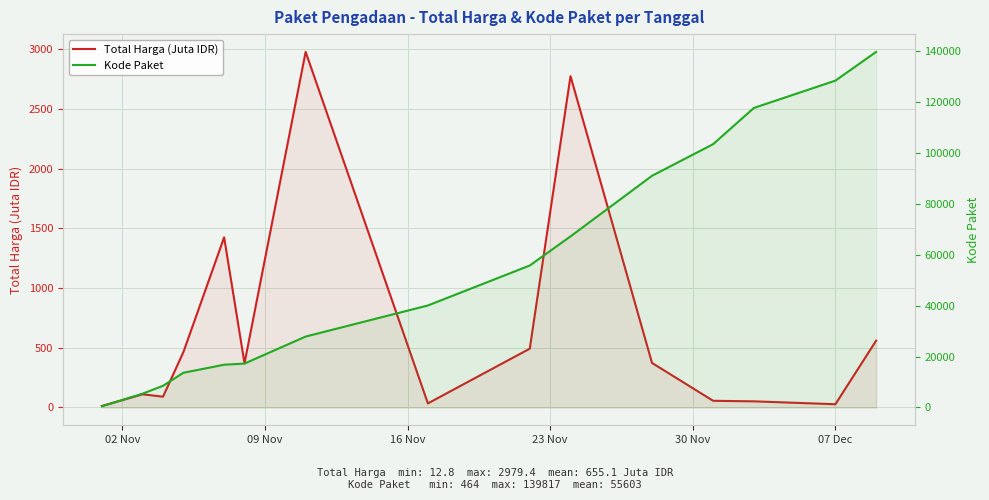

Which series has the widest spread of values?

Kode Paket